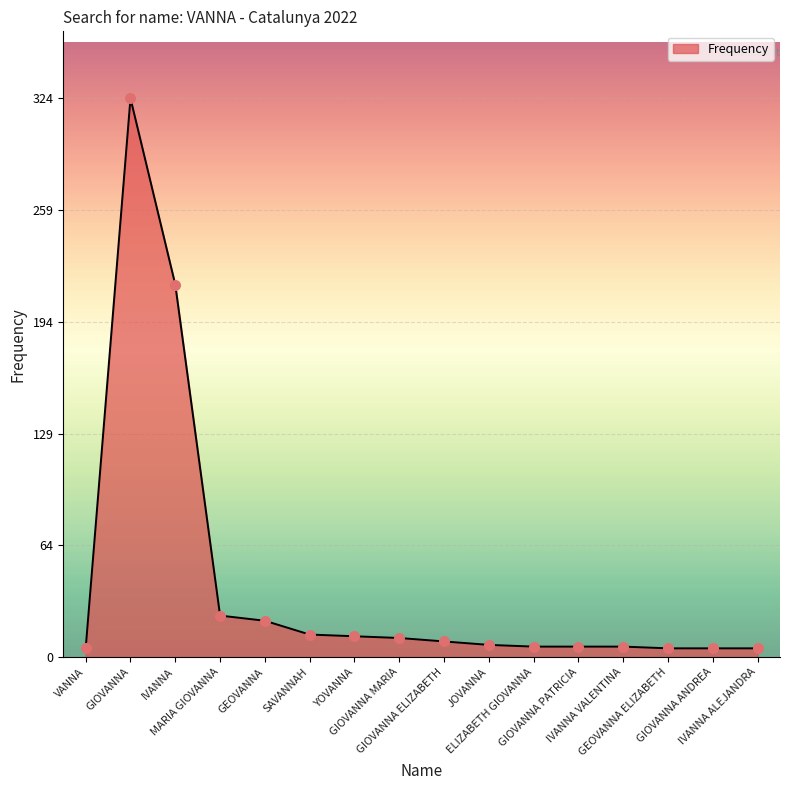

Approximately how many times larger is the value at GIOVANNA ANDREA compared to GEOVANNA ELIZABETH?

1.0